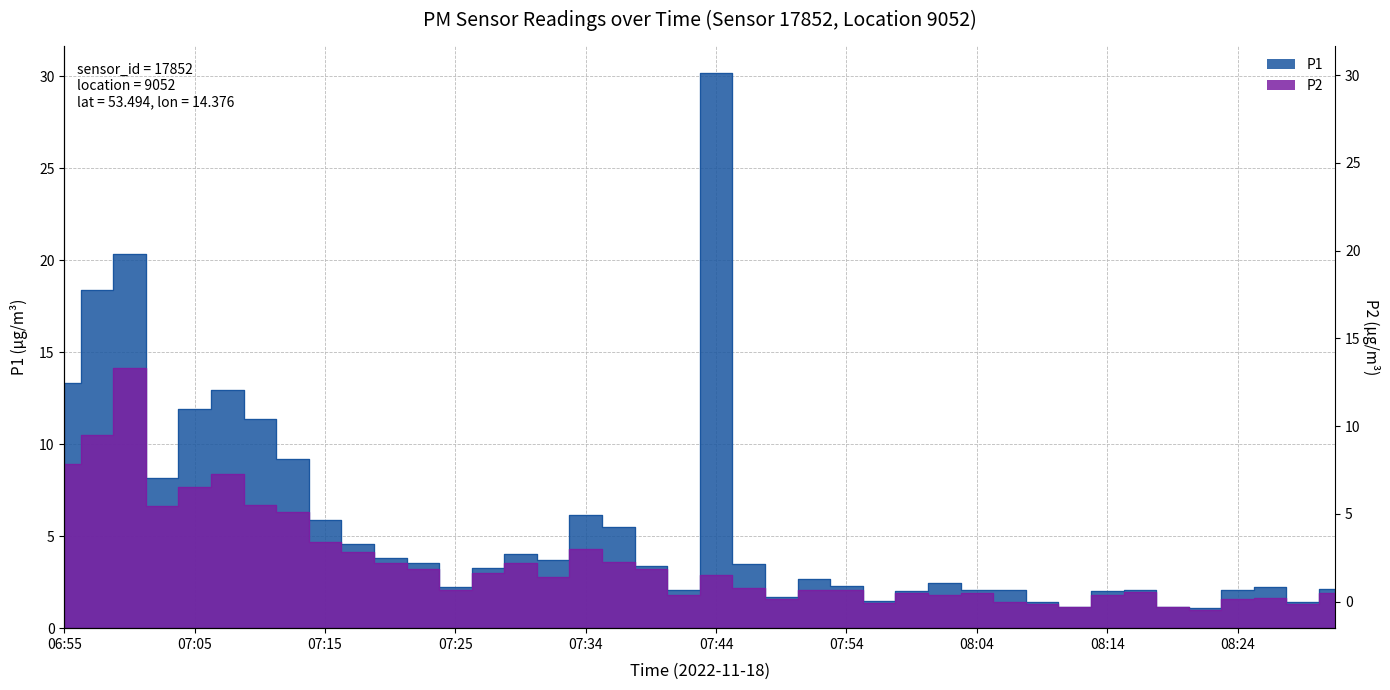

Reading left to right, extract all data points from this chart.

P1: 13.3	18.4	20.4	8.2	11.9	13.0	11.4	9.2	5.9	4.6	3.8	3.5	2.2	3.3	4.0	3.7	6.2	5.5	3.4	2.1	30.2	3.5	1.7	2.7	2.3	1.5	2.0	2.4	2.1	2.1	1.4	1.2	2.0	2.1	1.1	1.1	2.1	2.2	1.4	2.1
P2: 8.9	10.5	14.1	6.6	7.7	8.4	6.7	6.3	4.7	4.1	3.5	3.2	2.1	3.0	3.5	2.8	4.3	3.6	3.2	1.8	2.9	2.2	1.6	2.1	2.1	1.4	1.9	1.8	1.9	1.4	1.3	1.2	1.8	2.0	1.1	1.0	1.6	1.6	1.3	1.9